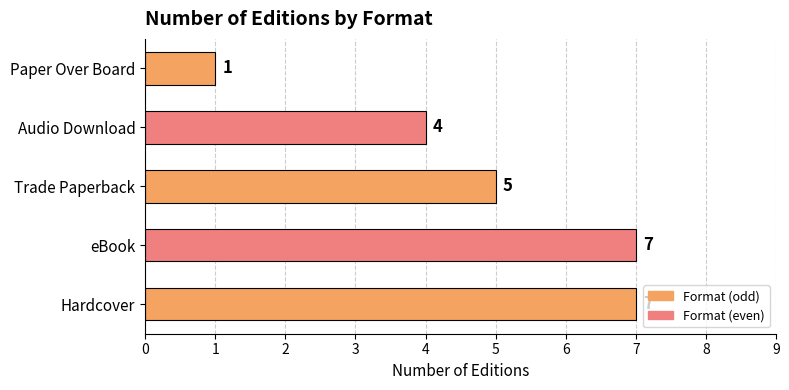

Reading bottom to top, list all the values displayed in this chart.

Hardcover=7	eBook=7	Trade Paperback=5	Audio Download=4	Paper Over Board=1